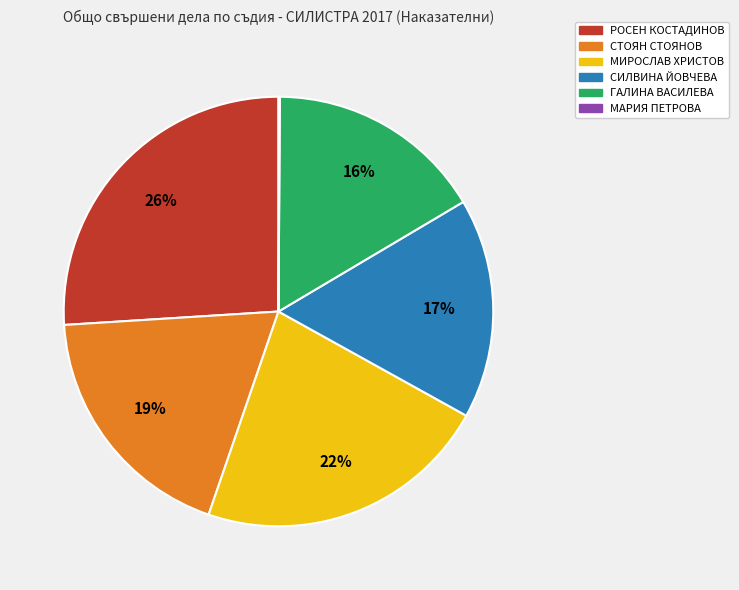

Which category has the biggest portion of the pie?

РОСЕН КОСТАДИНОВ